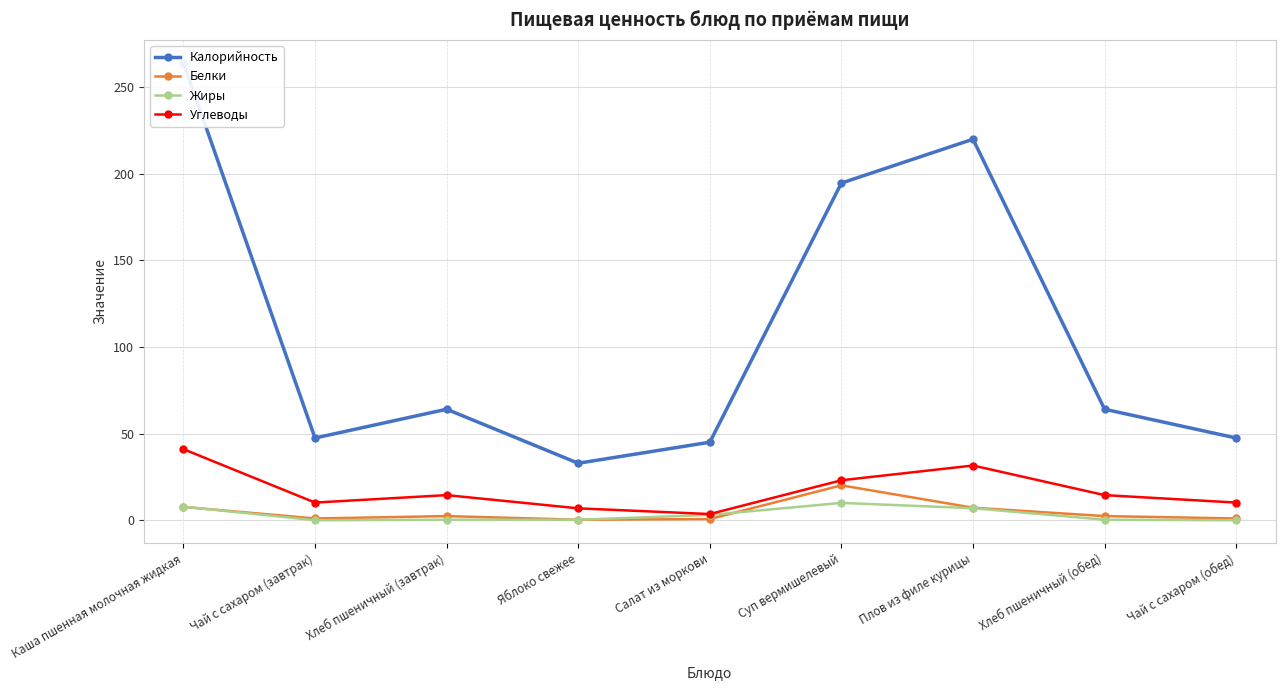

What is the difference between the Калорийность values at Чай с сахаром (обед) and Хлеб пшеничный (завтрак)?

16.6